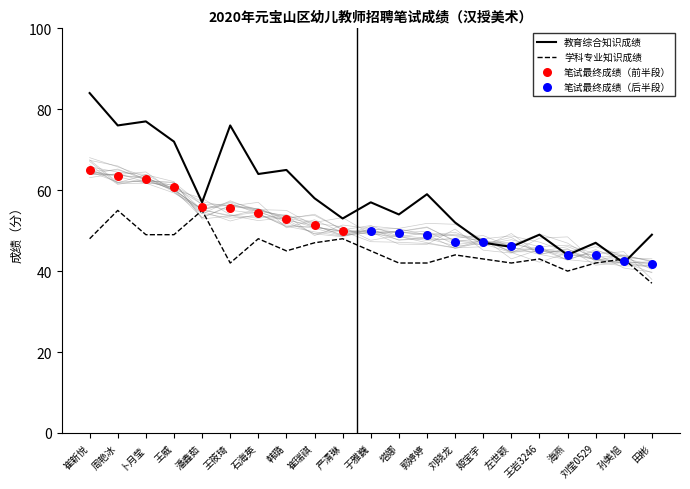

At which category is the sum across all series the highest?

崔新悦